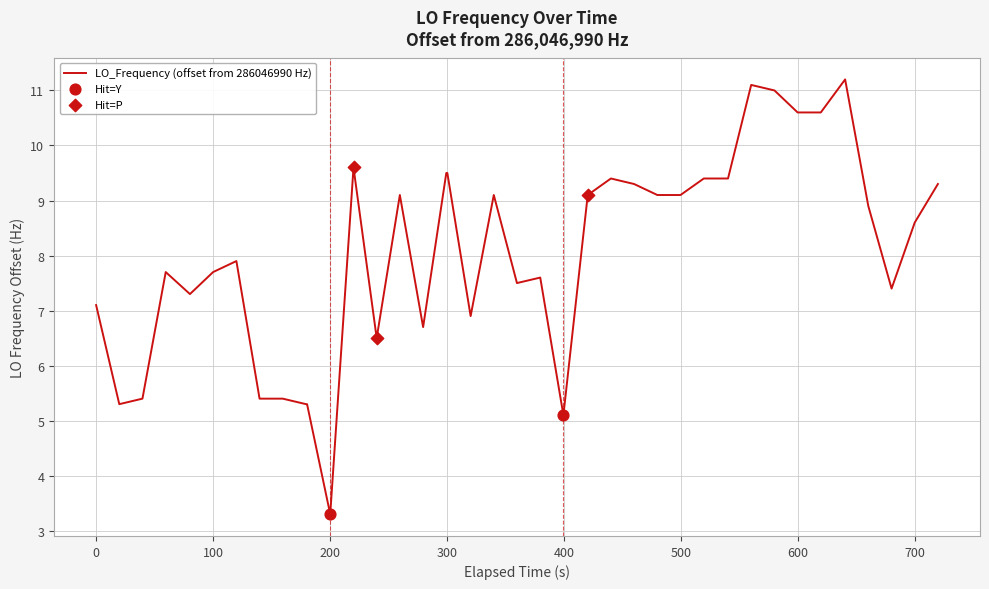

What is the greatest value displayed?

11.2